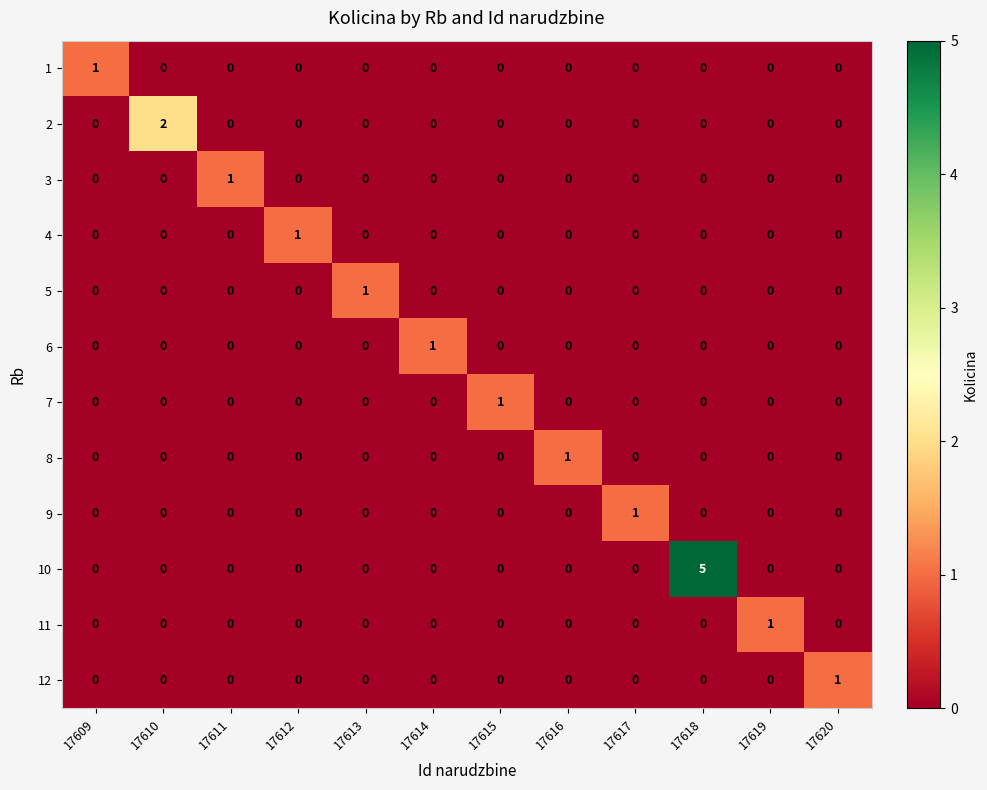

The 8 series shows 1 at 17616. True or false?

True